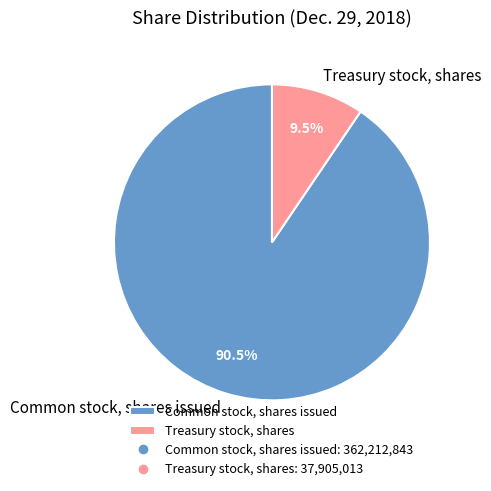

Is Common stock, shares issued the majority of the pie?

Yes